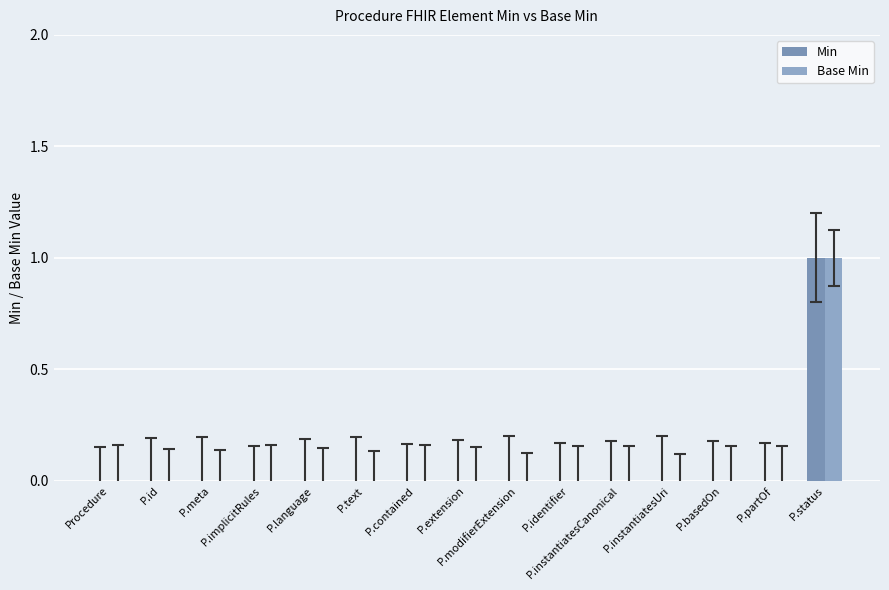

At which label does Min reach its peak?

P.status